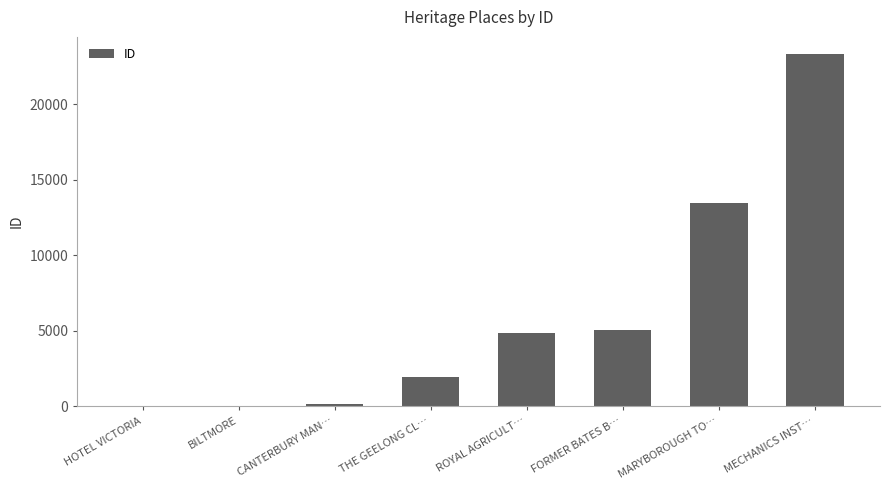

True or false: the data shows 197 at CANTERBURY MAN….

True